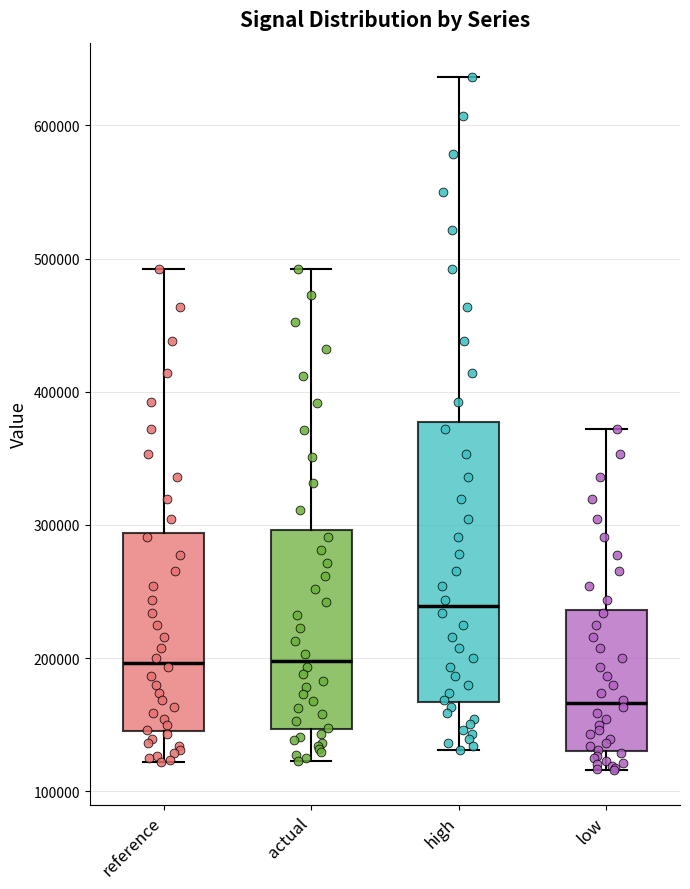

Where does the upper whisker of the box for high end on the y-axis? The values are not printed on the chart, so give them approximately, as read against the axis.

640000